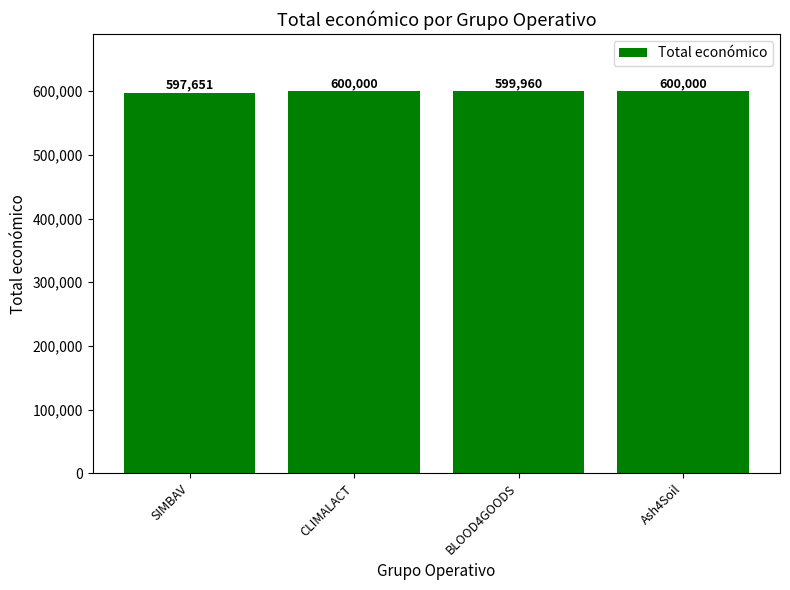

What is the label of the 3rd bar from the left?

BLOOD4GOODS